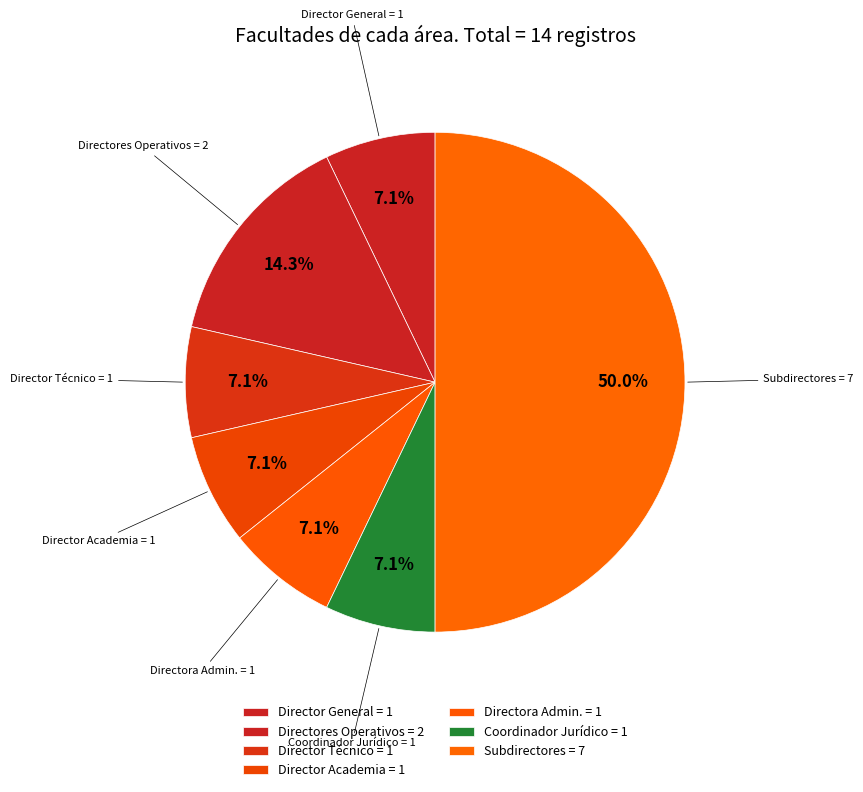

Count the number of slices in the pie.

7